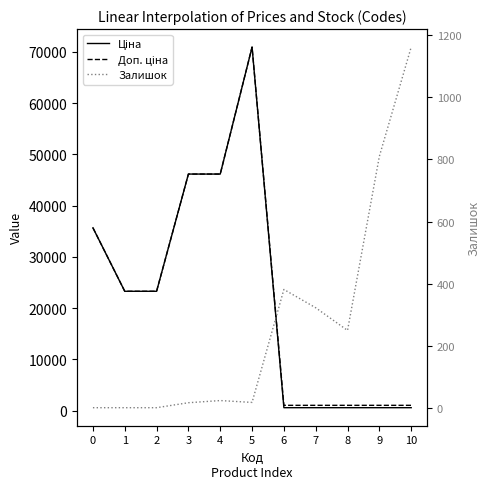

Reading left to right, list all the values displayed in this chart.

Ціна: 0=35659.4	1=23278.2	2=23278.2	3=46143.9	4=46143.9	5=70906.0	6=573.5	7=573.5	8=573.5	9=573.5	10=573.5
Доп. ціна: 0=35659.4	1=23278.2	2=23278.2	3=46143.9	4=46143.9	5=70906.0	6=1035.1	7=1035.1	8=1035.1	9=1035.1	10=1035.1
Залишок: 0=0.0	1=0.0	2=0.0	3=16.0	4=23.0	5=17.0	6=381.0	7=322.0	8=249.0	9=810.0	10=1162.0